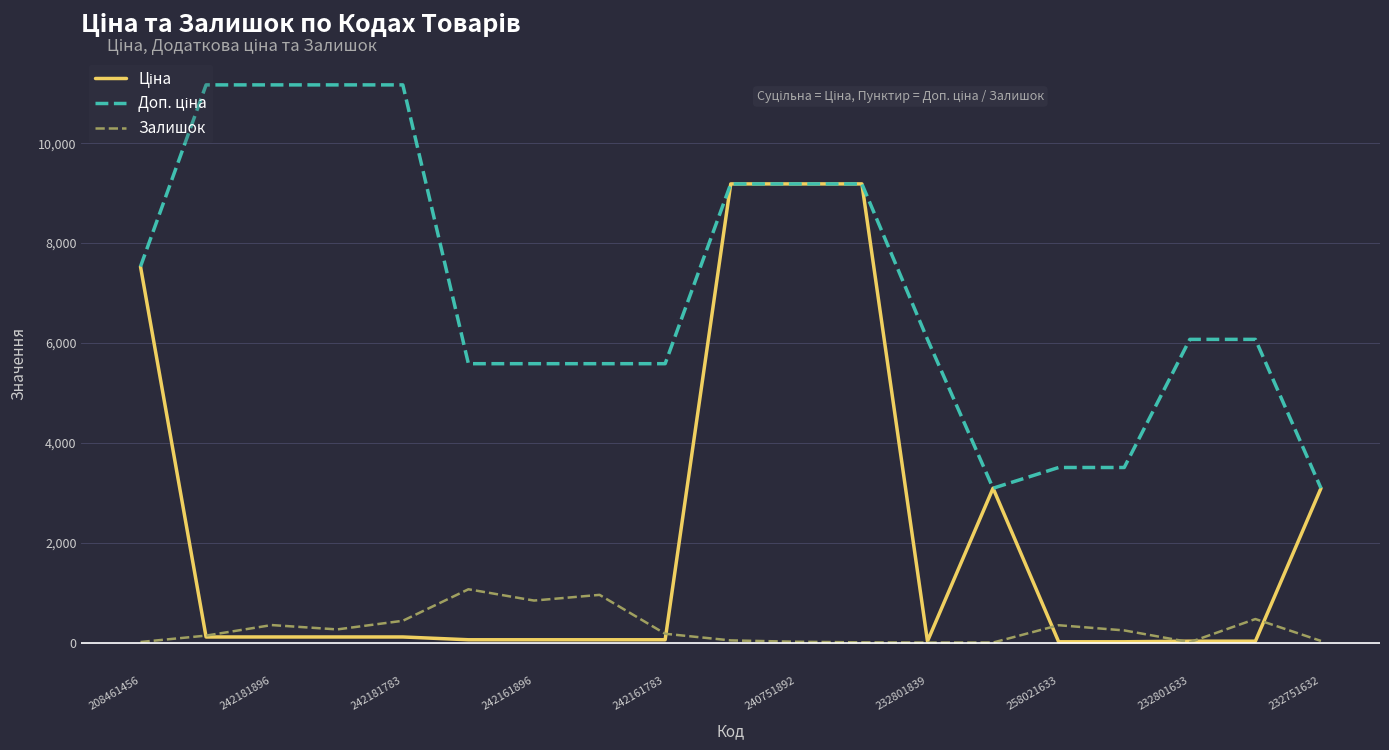

What is the greatest value displayed?

11169.0